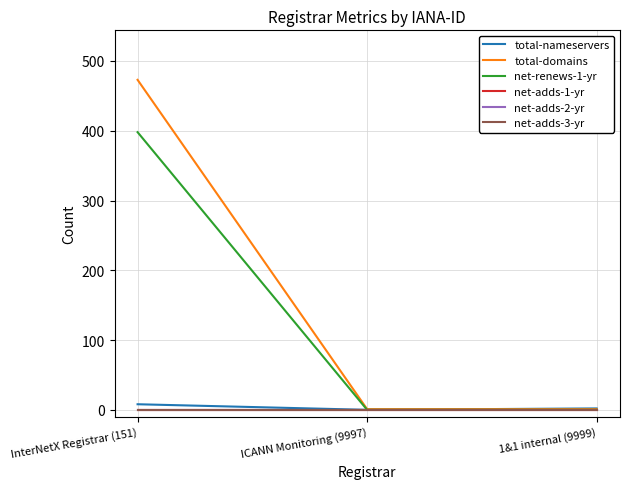

Is it true that net-renews-1-yr equals 712 at InterNetX Registrar (151)?

False